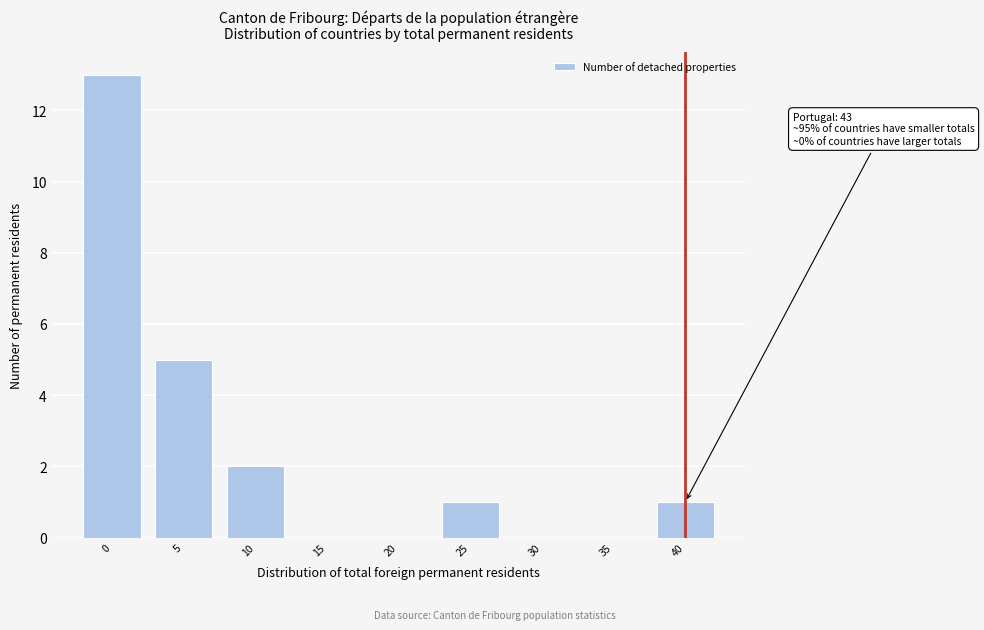

Reading left to right, transcribe all the data shown in this chart.

0=13	5=5	10=2	15=0	20=0	25=1	30=0	35=0	40=1